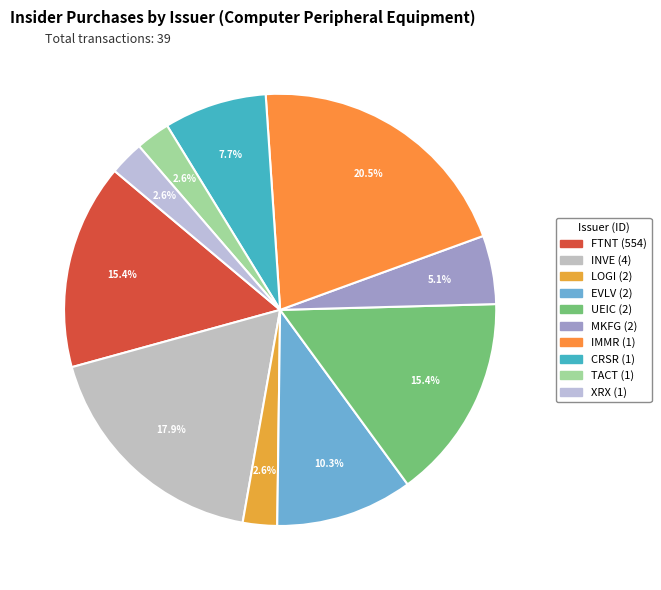

How many segments does this pie chart have?

10